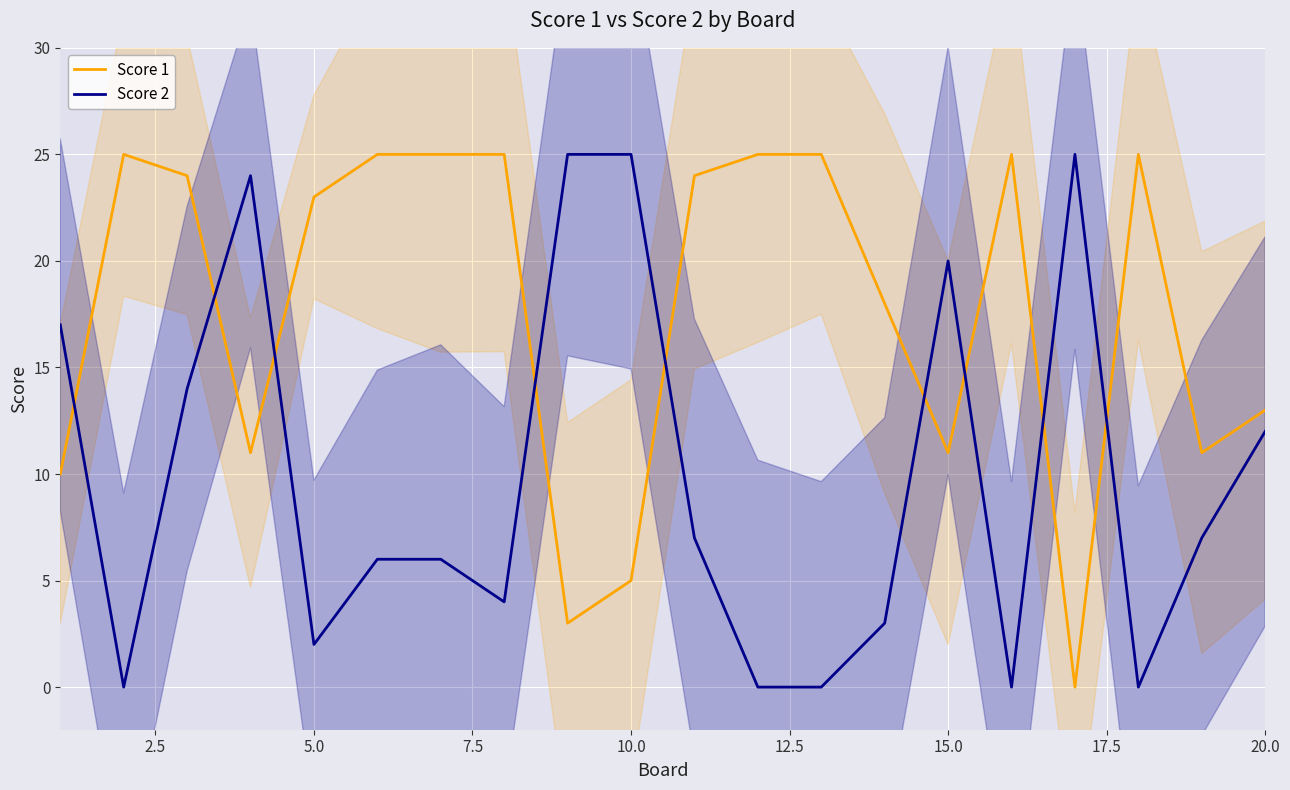

True or false: Score 2 and Score 1 intersect in this chart.

True